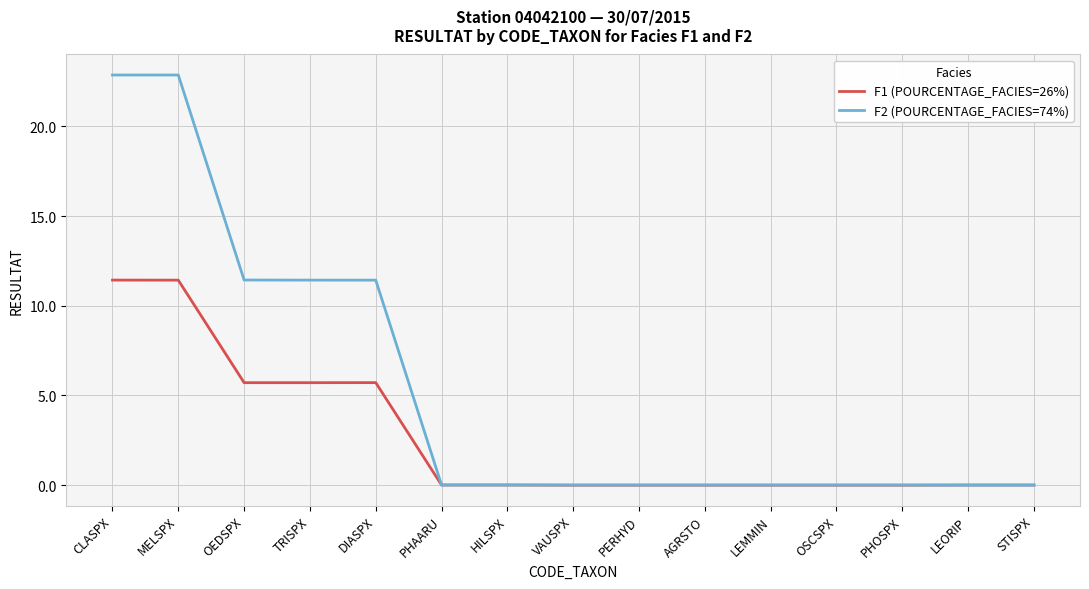

List the series in order of their overall mean, highest first.

F2 (POURCENTAGE_FACIES=74%), F1 (POURCENTAGE_FACIES=26%)